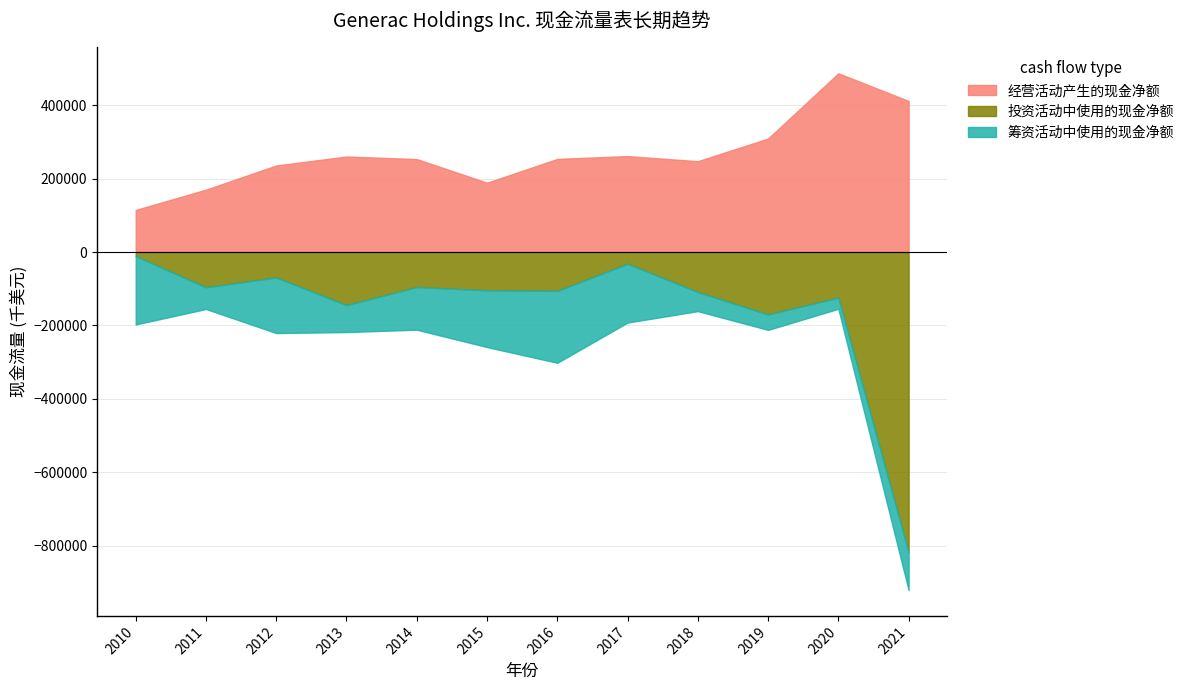

Between 2010 and 2012, which is larger?

2012